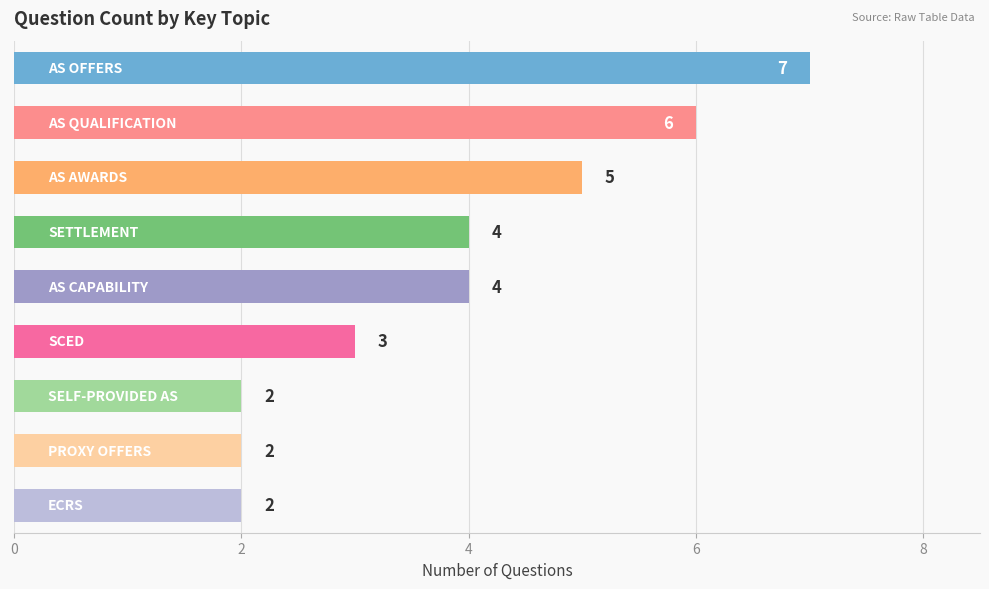

What is the maximum value shown in the chart?

7